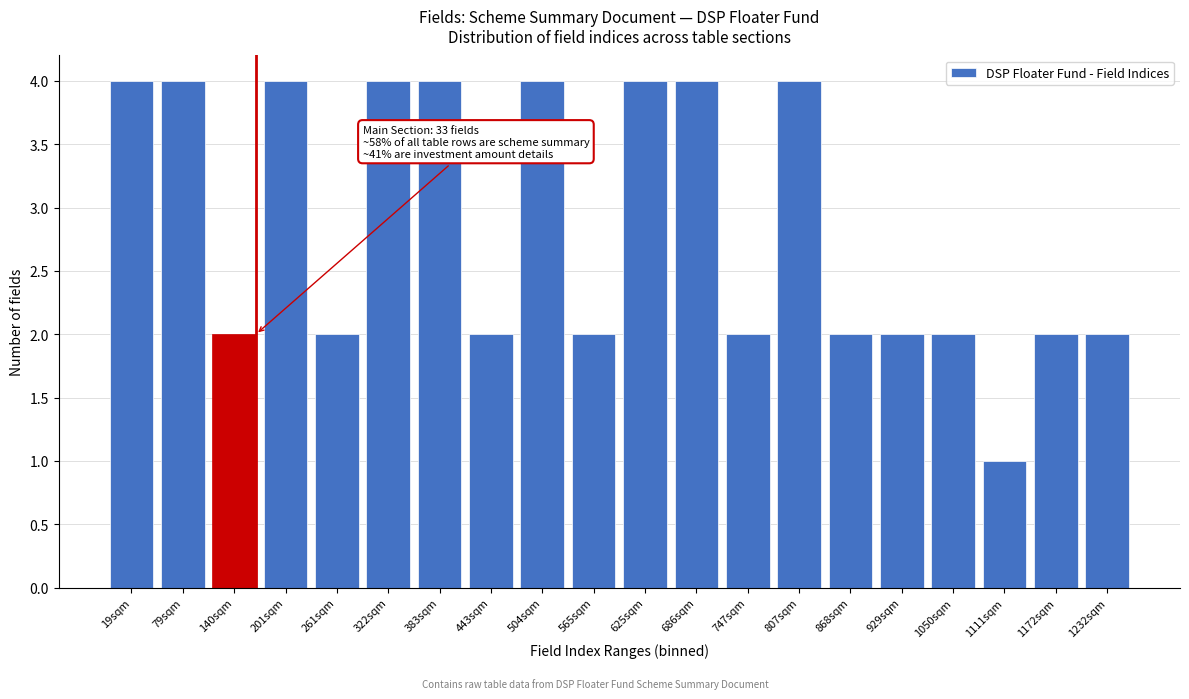

Reading right to left, transcribe all the data shown in this chart.

1232sqm=2	1172sqm=2	1111sqm=1	1050sqm=2	929sqm=2	868sqm=2	807sqm=4	747sqm=2	686sqm=4	625sqm=4	565sqm=2	504sqm=4	443sqm=2	383sqm=4	322sqm=4	261sqm=2	201sqm=4	140sqm=2	79sqm=4	19sqm=4